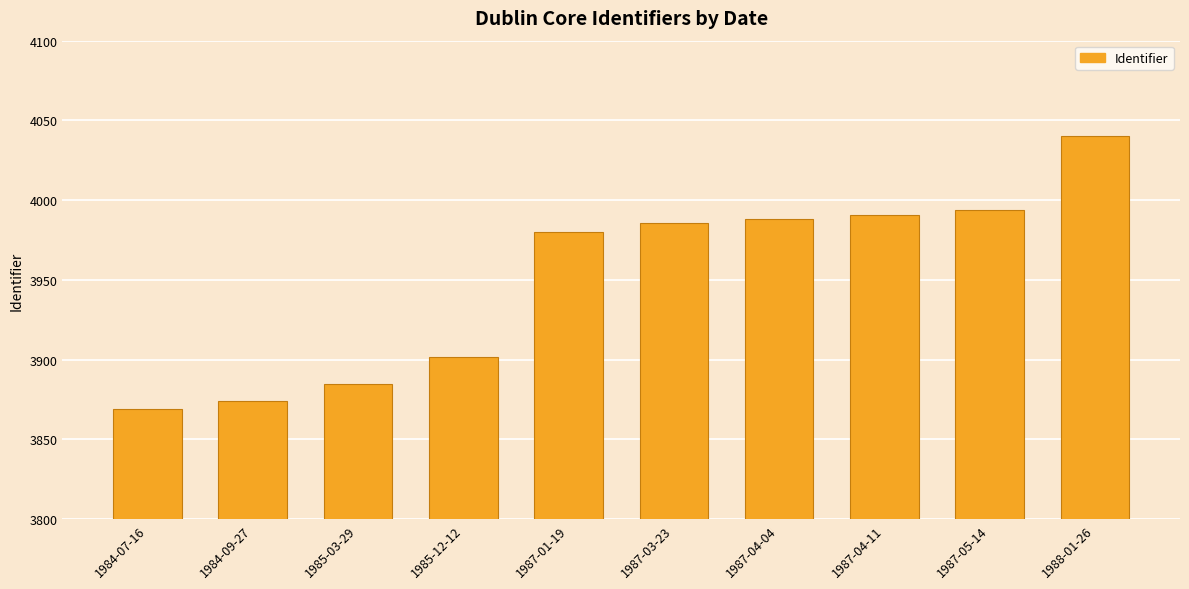

What is the label of the 5th bar from the right?

1987-03-23